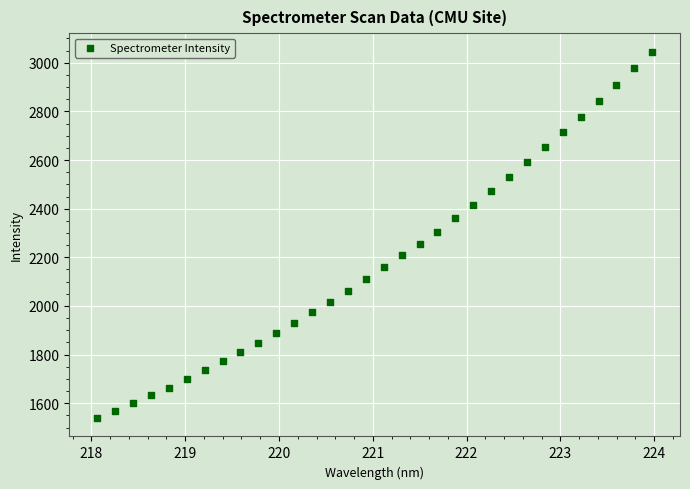

What is the range of Y values (max minus min)?

1507.1